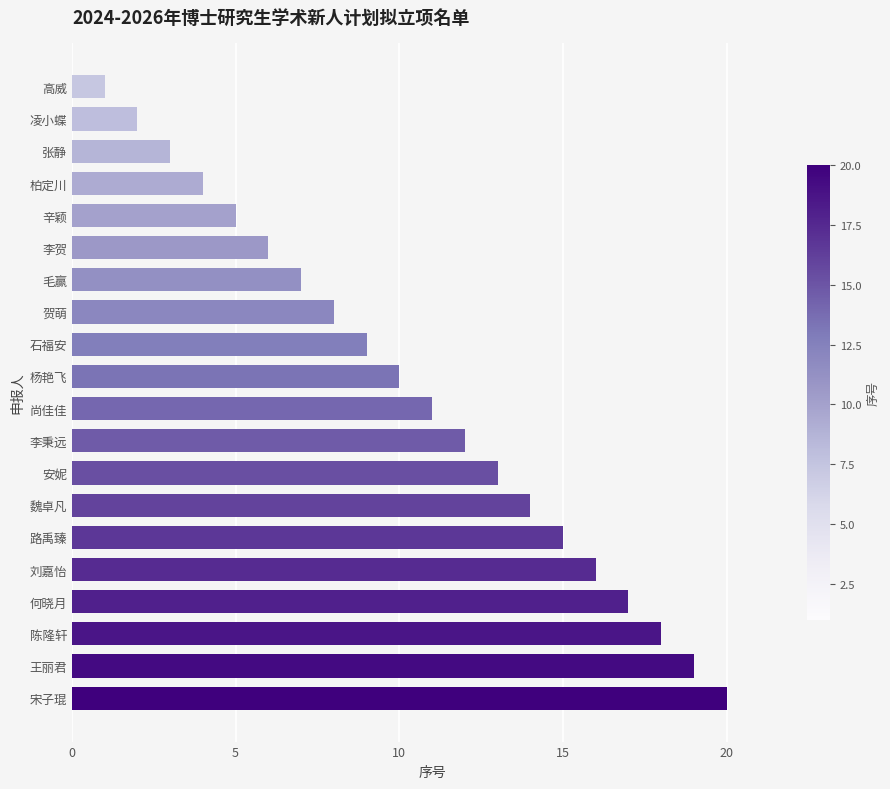

List the labels in order of value, smallest first.

高威, 凌小蝶, 张静, 柏定川, 辛颖, 李贺, 毛赢, 贺萌, 石福安, 杨艳飞, 尚佳佳, 李秉远, 安妮, 魏卓凡, 路禹臻, 刘嘉怡, 何晓月, 陈隆轩, 王丽君, 宋子琨